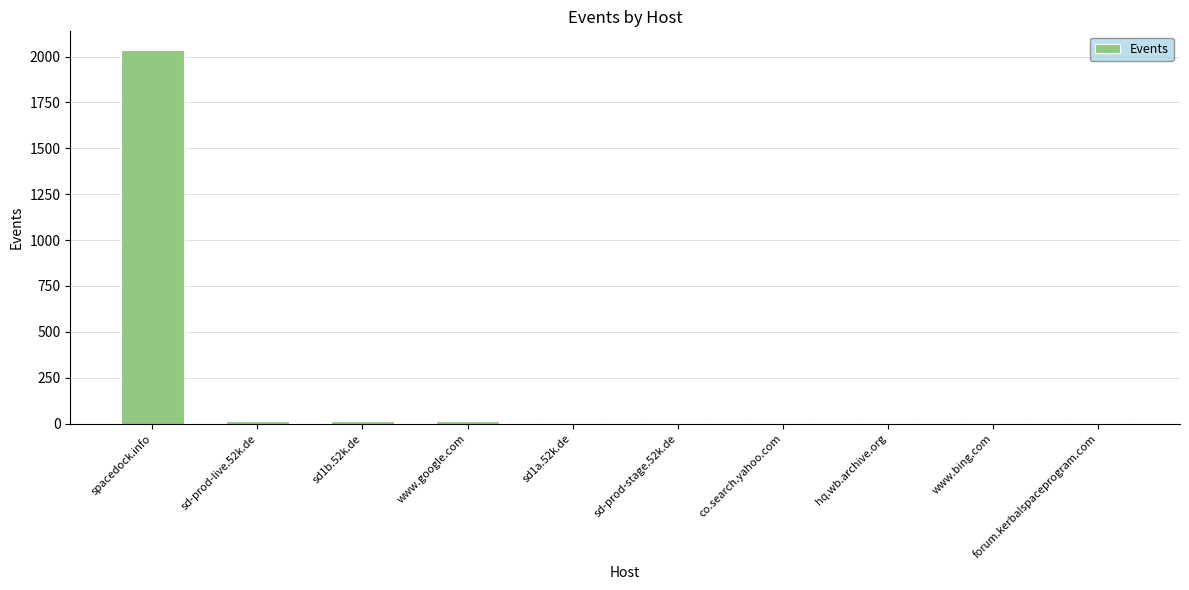

Which category has the highest value across all series?

spacedock.info